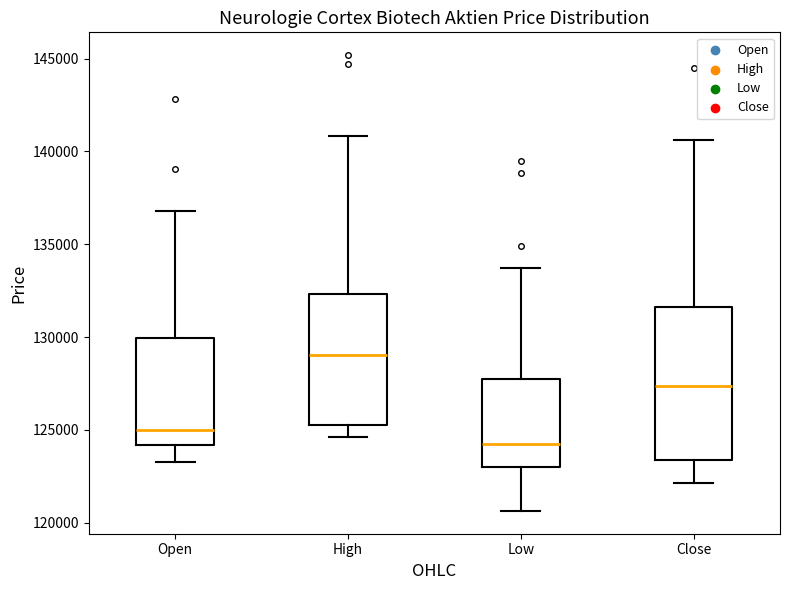

Reading left to right, transcribe this box plot: for each box, give where its median line is, the range the box spans, and where its two whiskers end, as read against the y-axis. The values are not printed on the chart, so give them approximately, as read against the axis.

Open: median 125000, box 124000 to 130000, whiskers 123500 to 137000
High: median 129000, box 125000 to 132500, whiskers 124500 to 141000
Low: median 124000, box 123000 to 127500, whiskers 120500 to 133500
Close: median 127500, box 123500 to 131500, whiskers 122000 to 140500